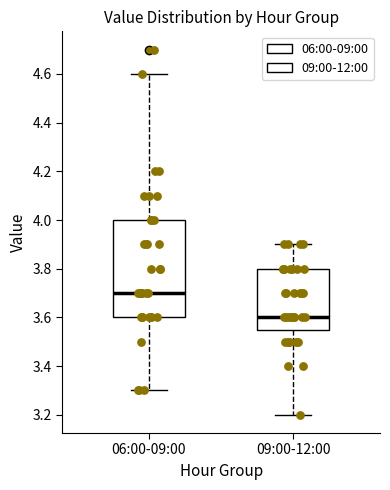

Comparing the boxes themselves (not the whiskers), which one is the tallest?

06:00-09:00